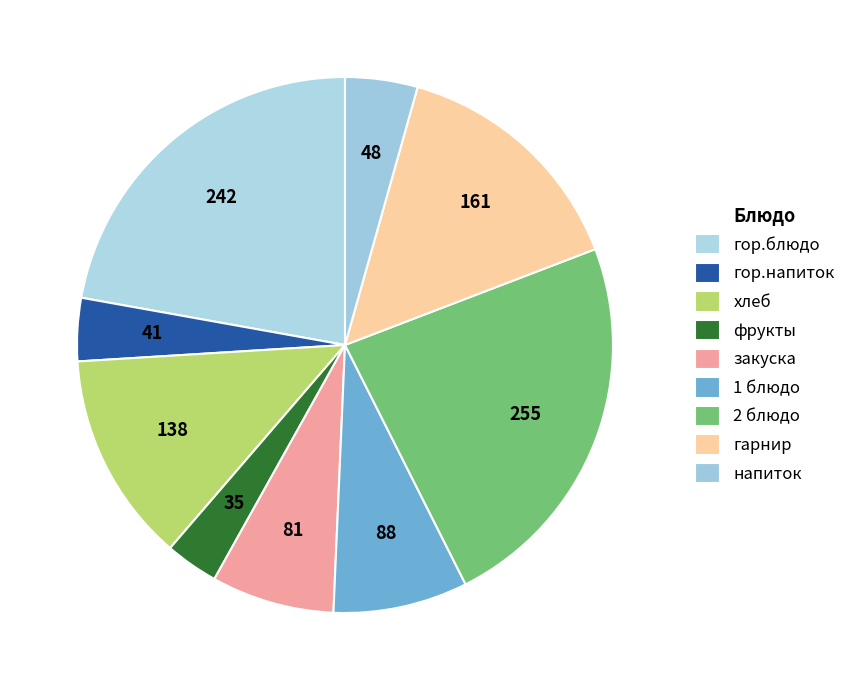

What percentage is the гарнир slice, to the nearest percent?

15%